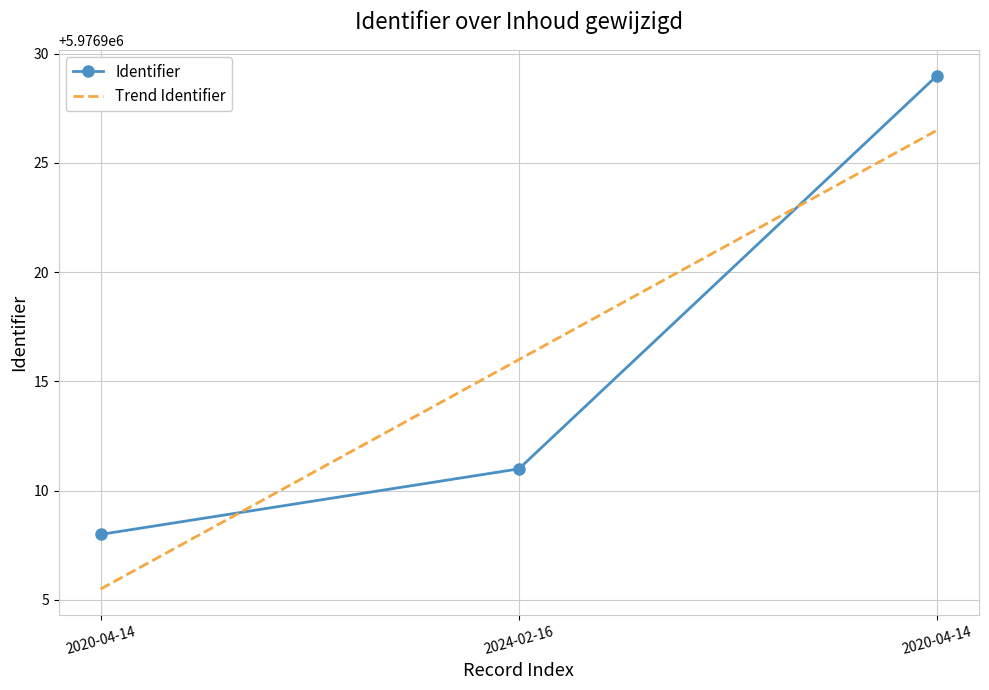

How many data points are less than 5976911?

1